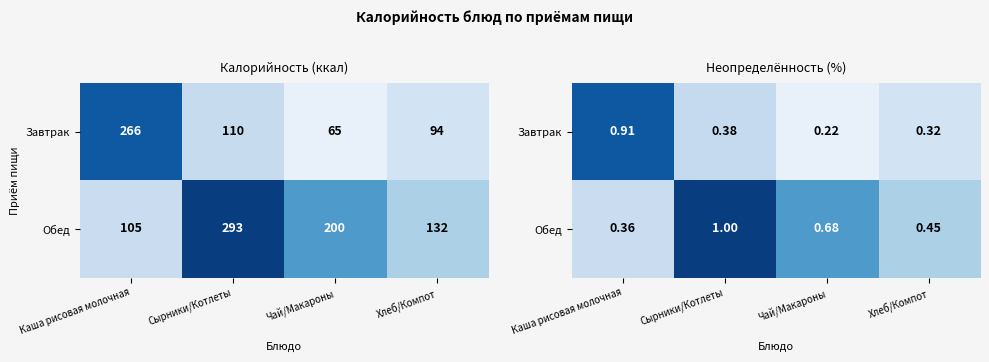

Rank the series by their maximum value, from lowest to highest.

Завтрак, Обед